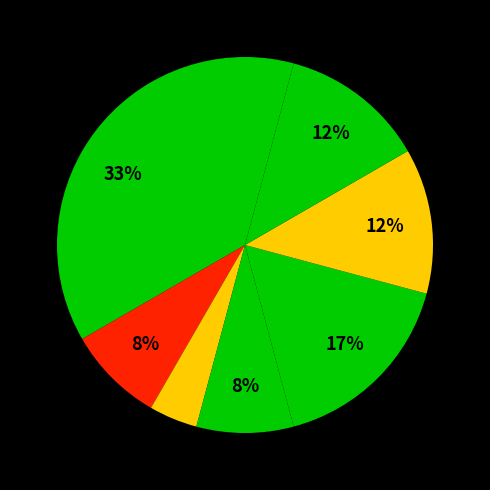

How many segments does this pie chart have?

8